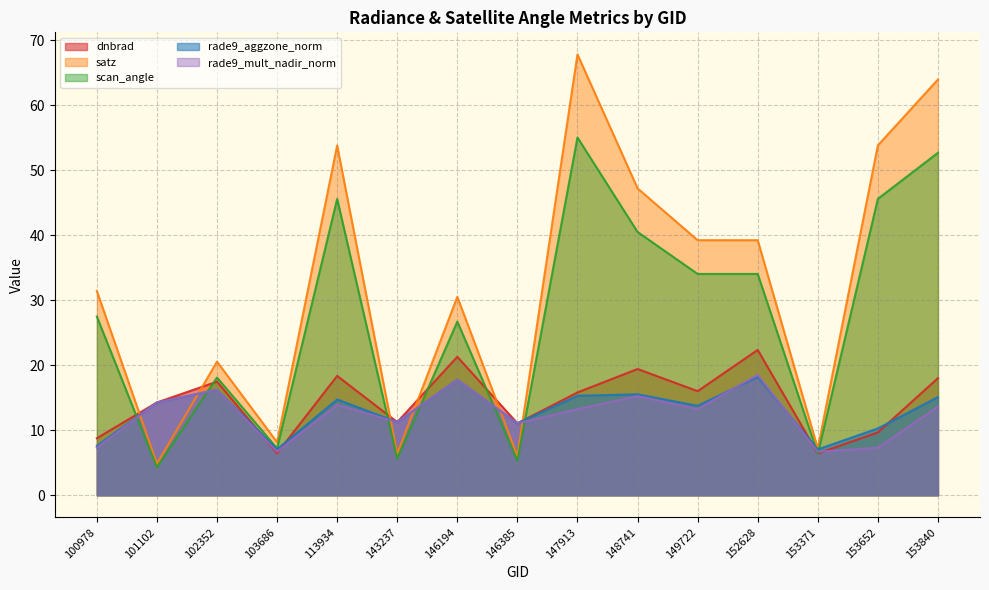

Does the chart display data point markers on the line(s)?

No